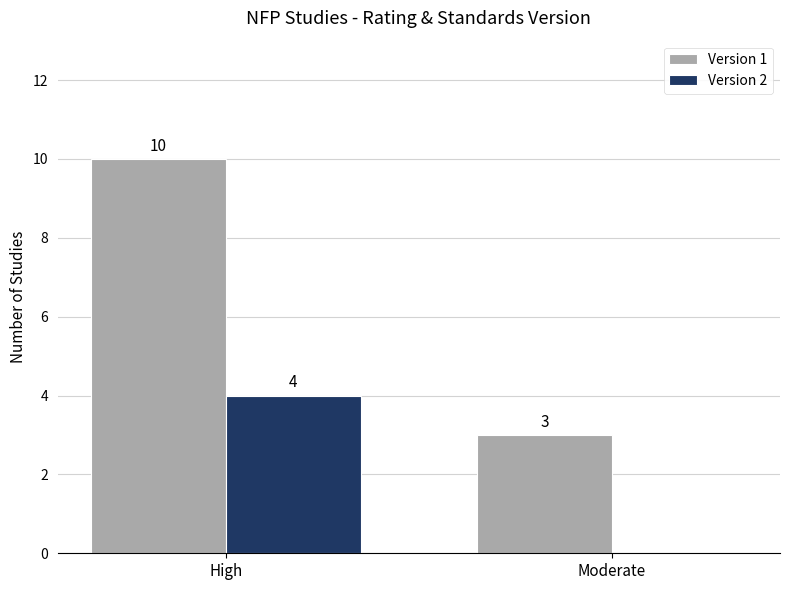

True or false: Version 2 has a value of 7 at High.

False